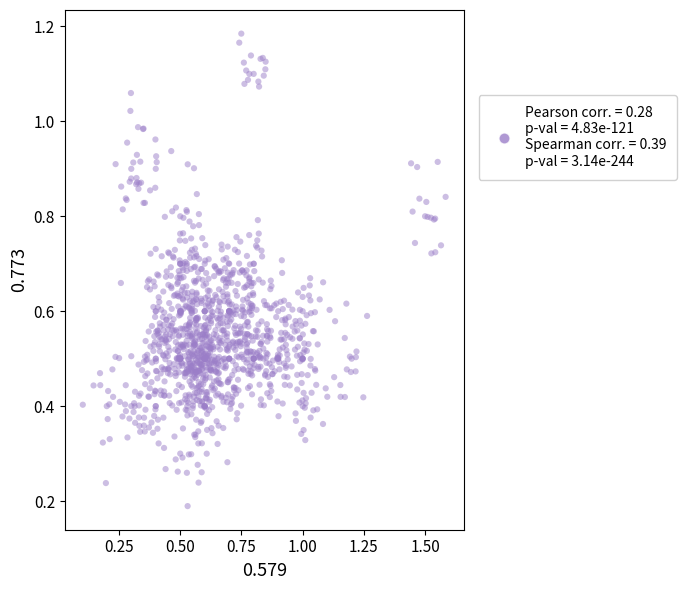

What is the range of X values (max minus min)?

1.5